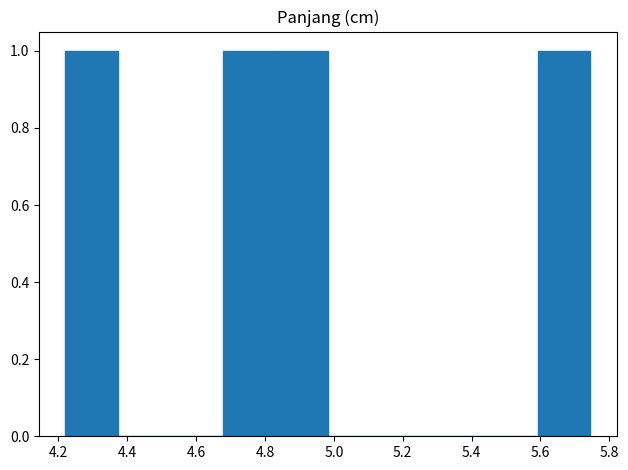

Reading left to right, list every bar in this chart as the range it spans on the x-axis followed by its height. Neither the bar edges nor the heights are printed on the chart, so give them approximately, as read against the axes.

4.22 to 4.38: 1
4.38 to 4.52: 0
4.52 to 4.68: 0
4.68 to 4.84: 1
4.84 to 4.98: 1
4.98 to 5.14: 0
5.14 to 5.28: 0
5.28 to 5.44: 0
5.44 to 5.60: 0
5.60 to 5.74: 1